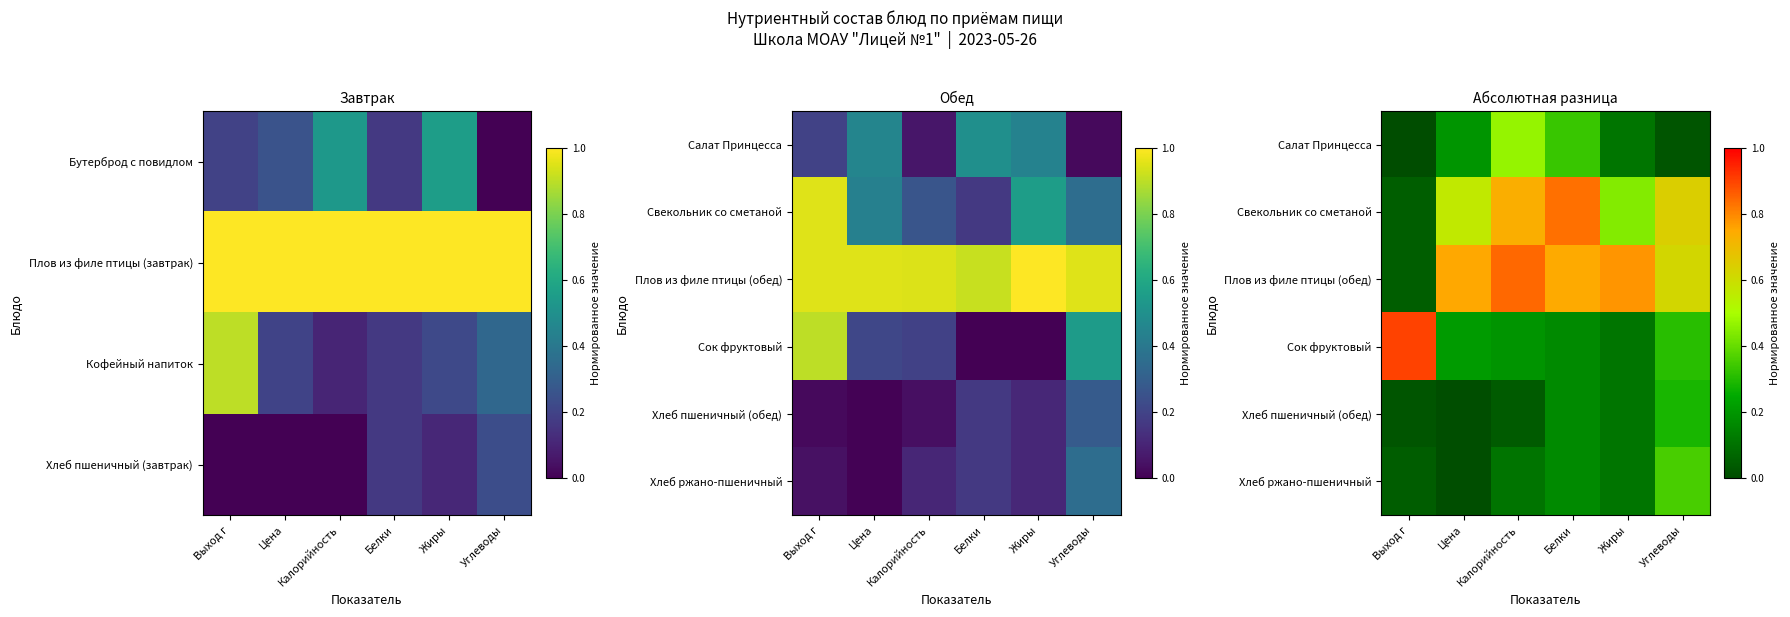

What is the highest value of the Хлеб ржано-пшеничный series?

0.4